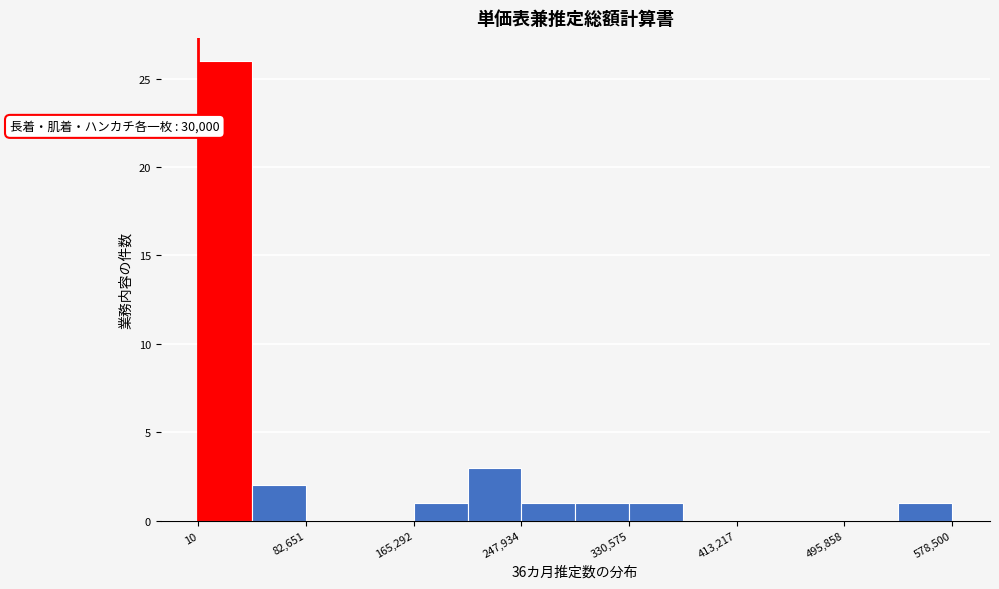

Over which range of the x-axis is the bar tallest?

0 to 40000